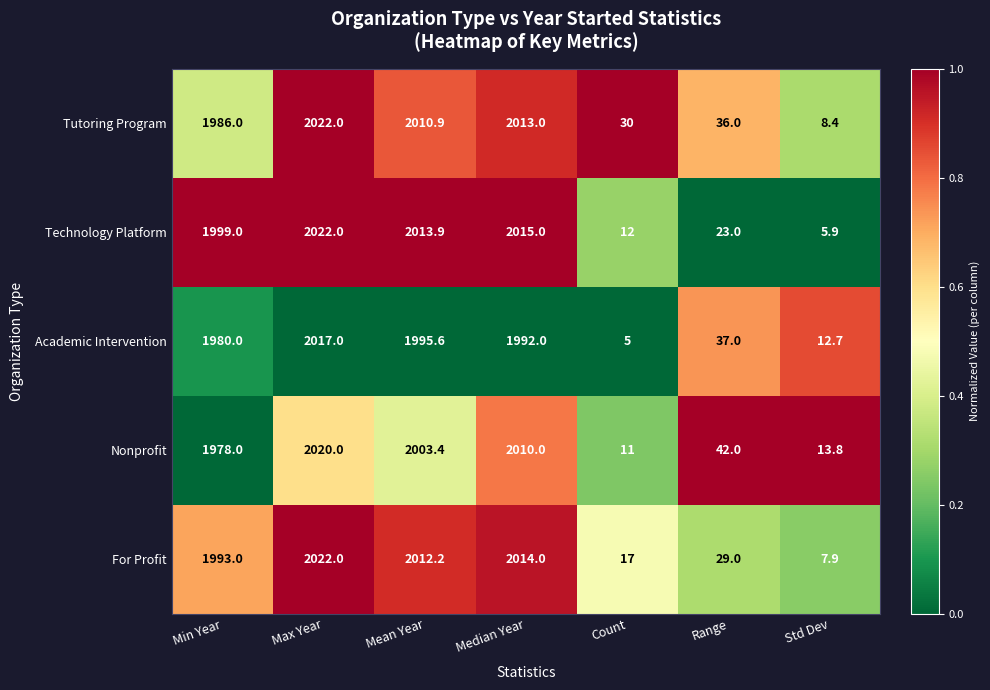

Between Min Year and Median Year, which series saw the biggest shift?

Nonprofit